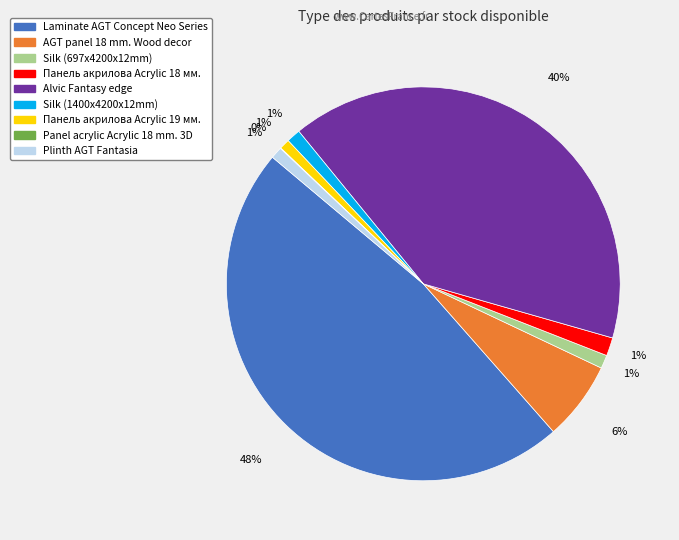

To the nearest percent, what is the difference between the largest and smallest slice percentages?

48%